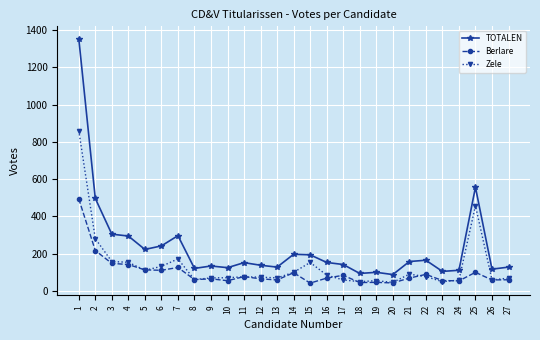

What is the difference between the maximum and minimum values in the Berlare series?

453